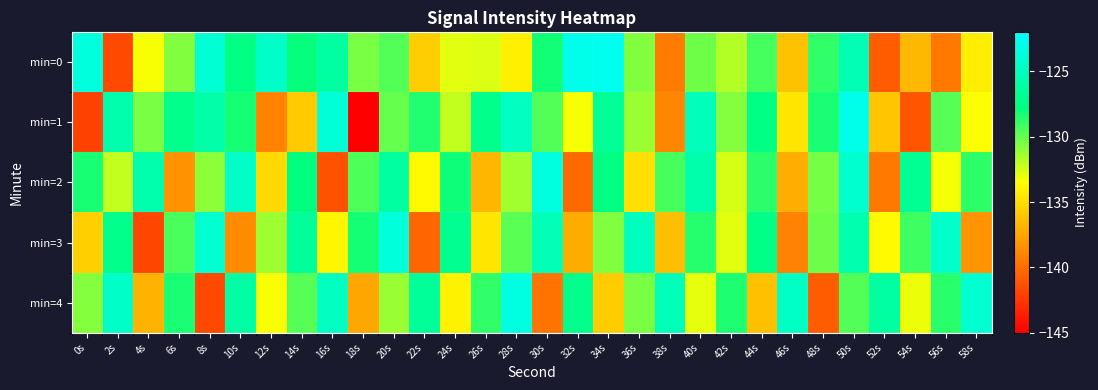

Which label corresponds to the largest value in the chart?

34s